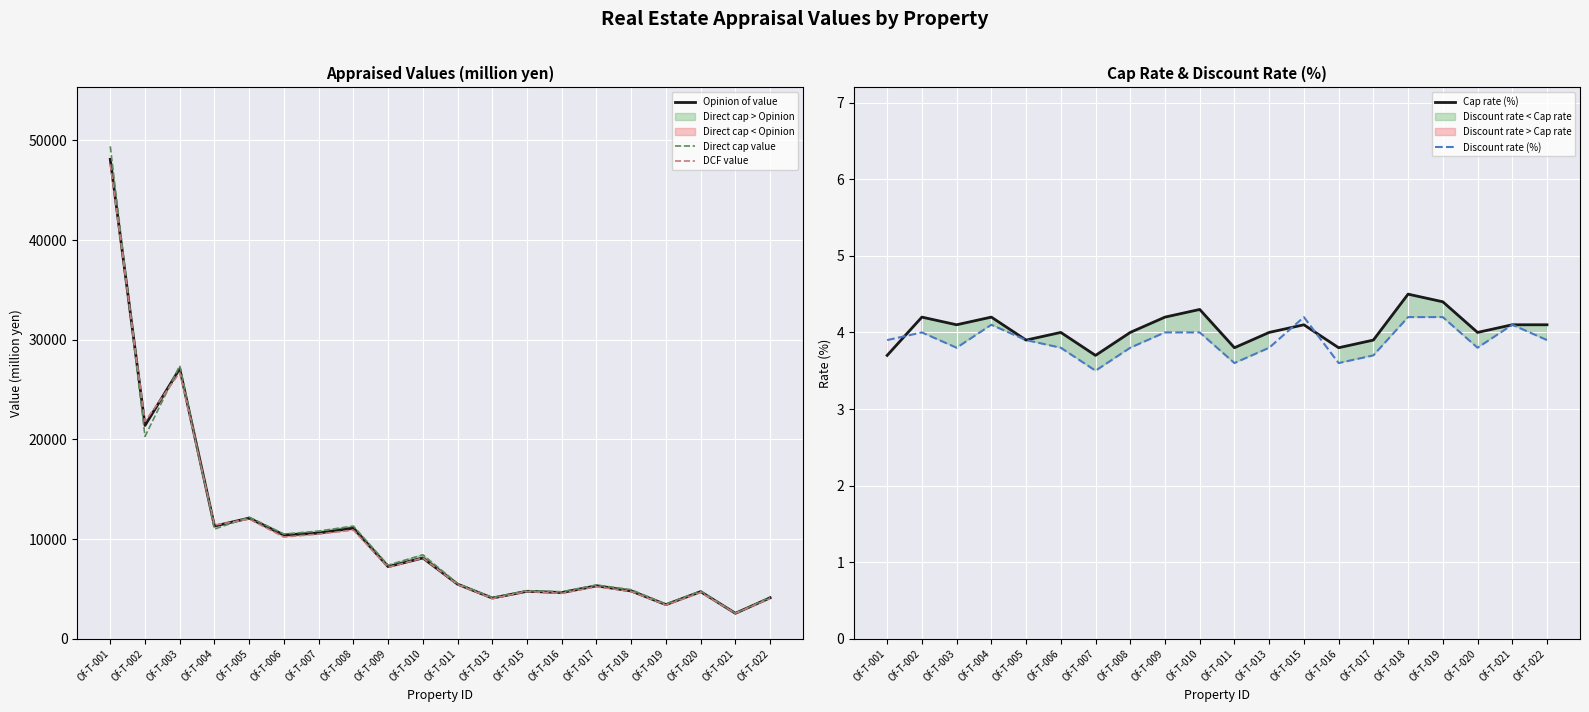

How many interior local valleys does the Opinion of value series have?

8